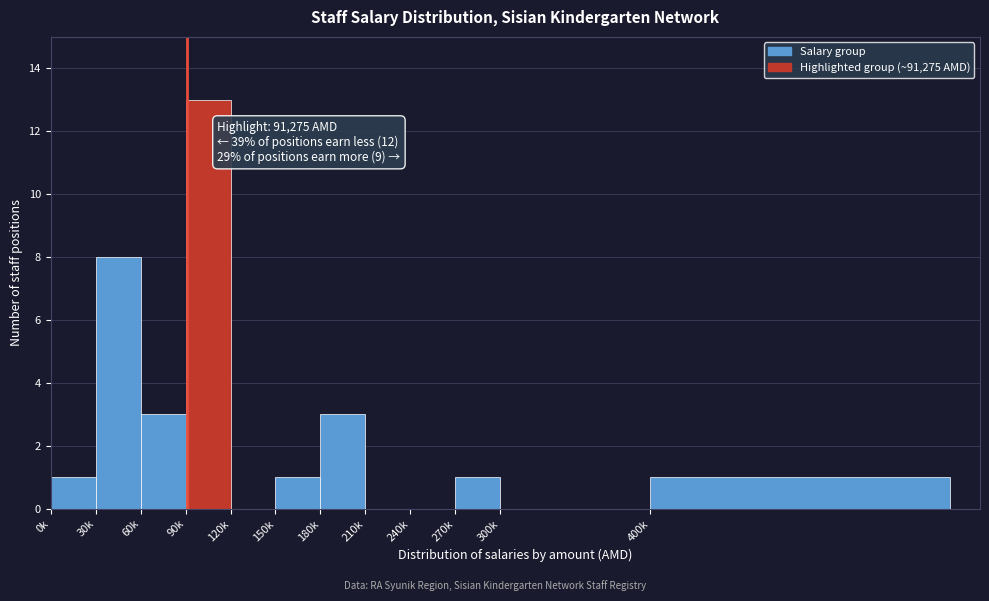

Reading left to right, transcribe all the data shown in this chart.

0k=1	30k=8	60k=3	90k=13	120k=0	150k=1	180k=3	210k=0	240k=0	270k=1	300k=0	400k=1